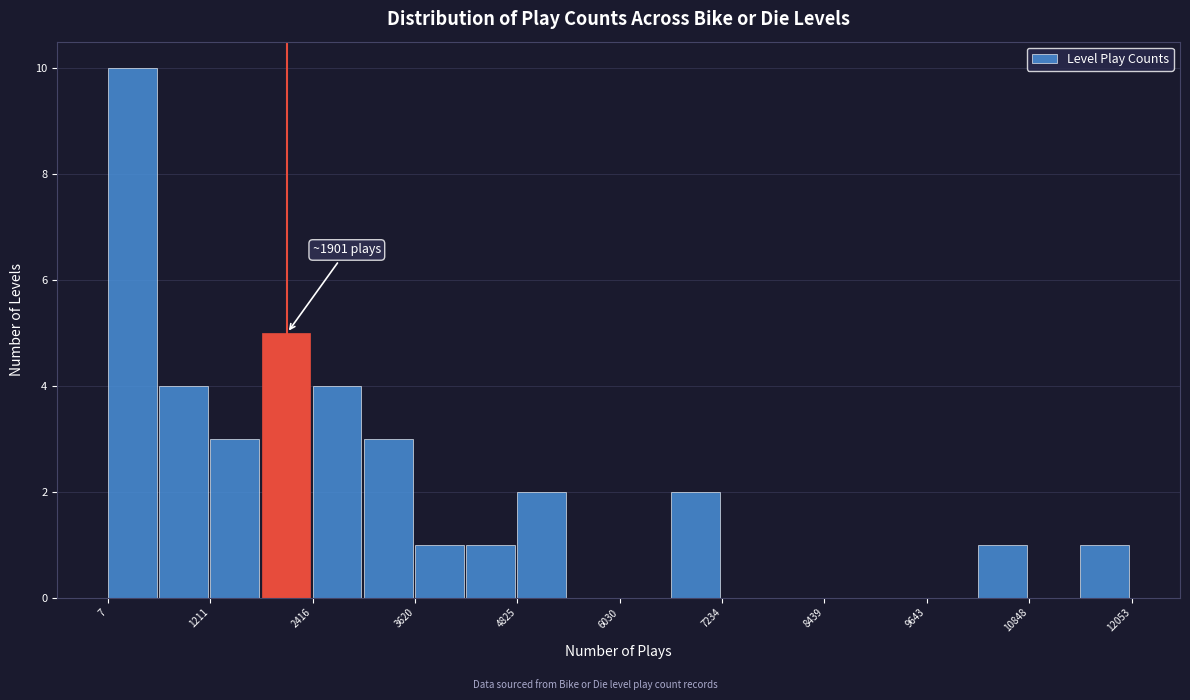

Read against the x-axis, roughly where is the centre of the tallest bar?

200